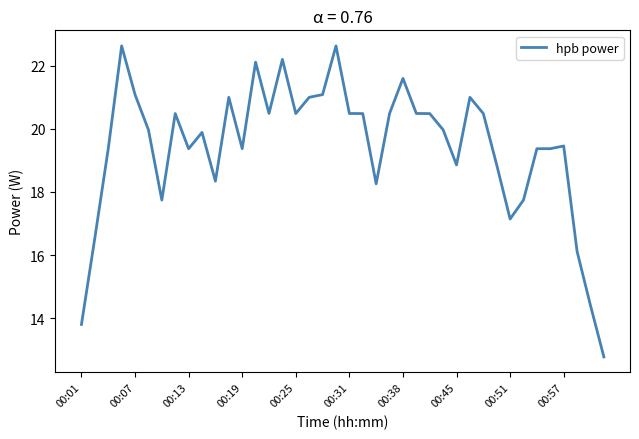

True or false: the data has more than 0 interior local peaks.

True